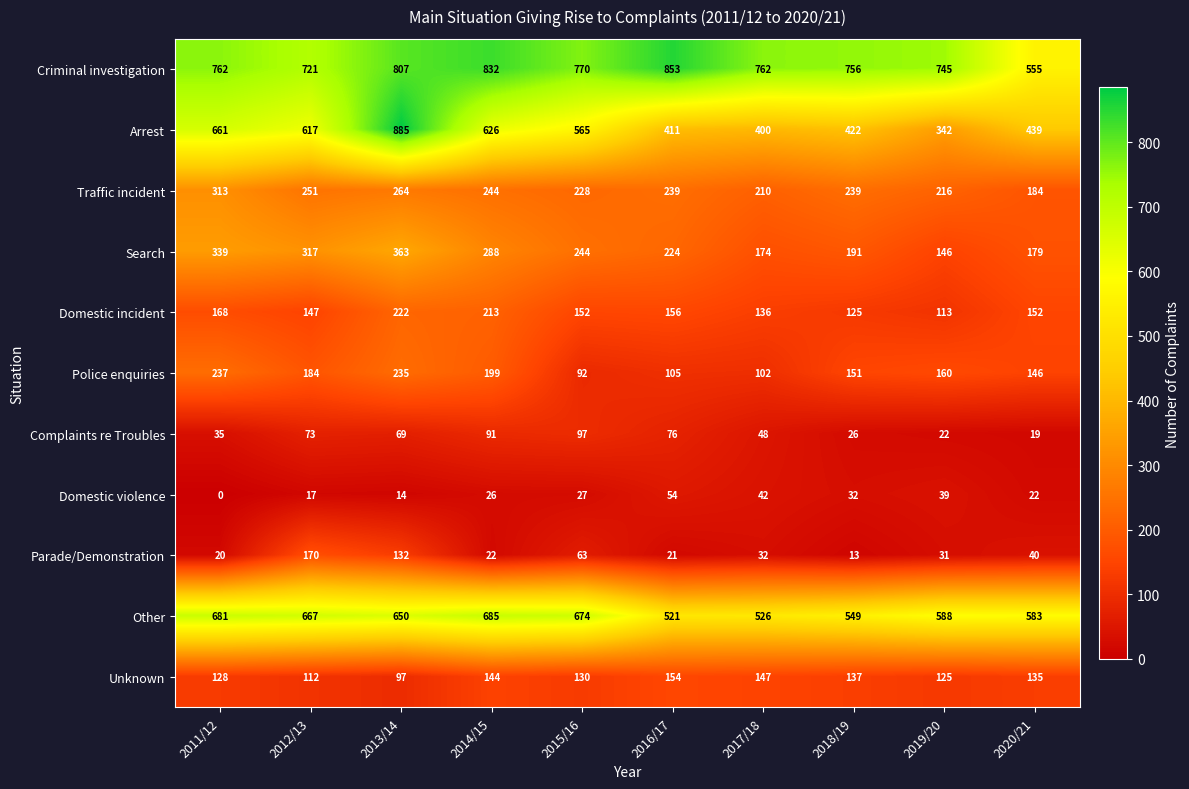

At which category is the sum across all series the highest?

2013/14